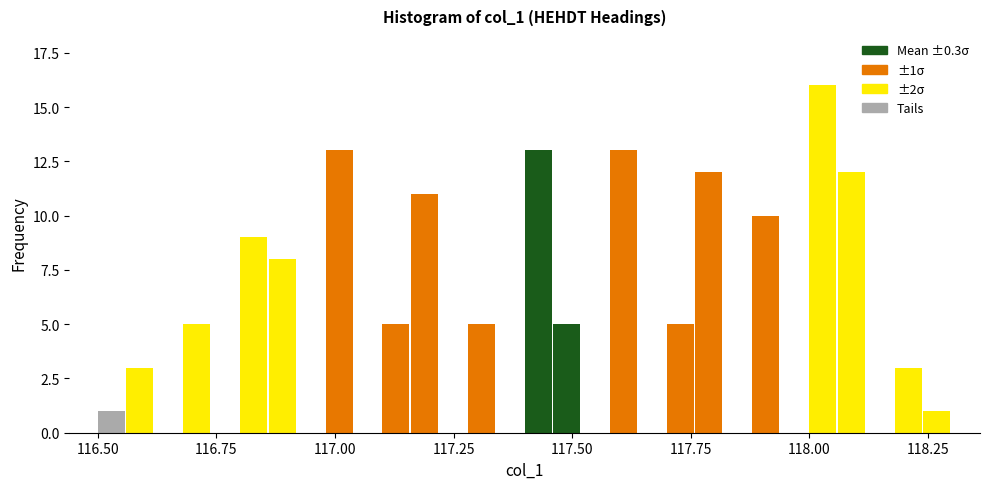

Read against the x-axis, roughly where is the centre of the tallest bar?

118.05